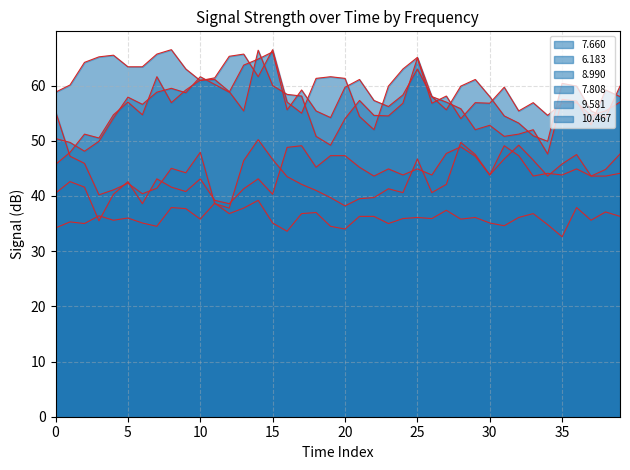

What is the label of the 23rd point from the left?

22